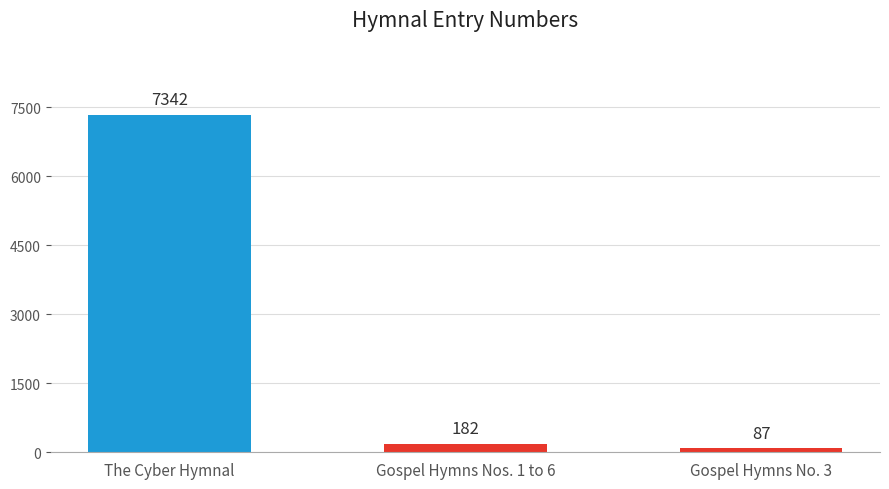

What position from the right is Gospel Hymns No. 3?

1